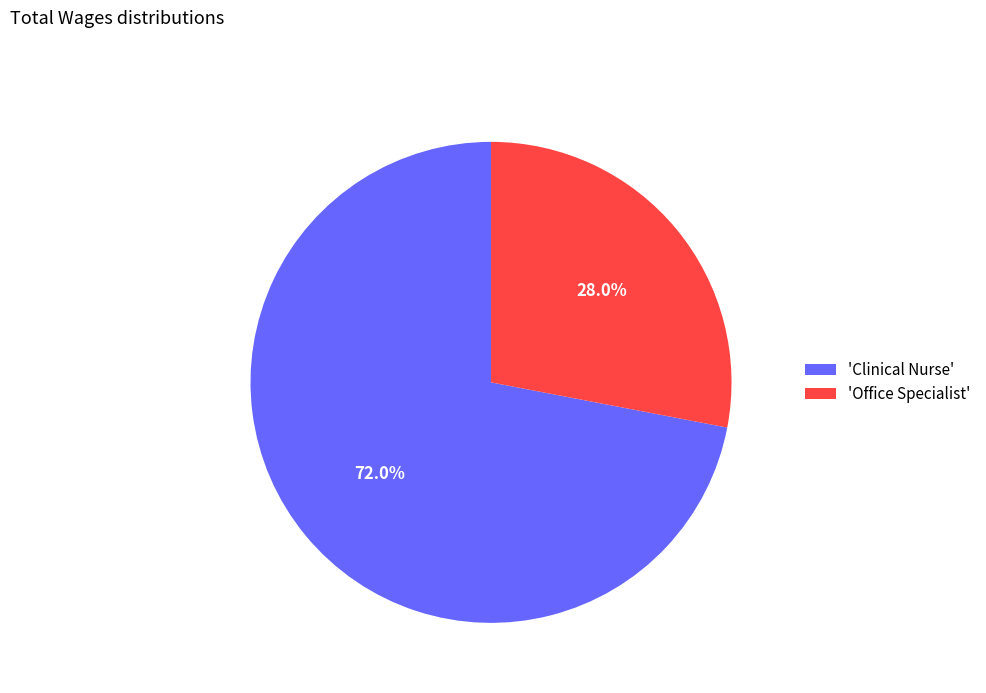

Which category accounts for the majority?

'Clinical Nurse'